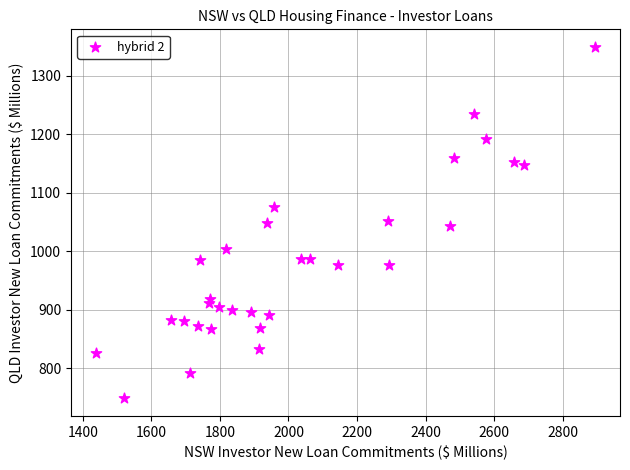

What is the range of Y values (max minus min)?

601.4